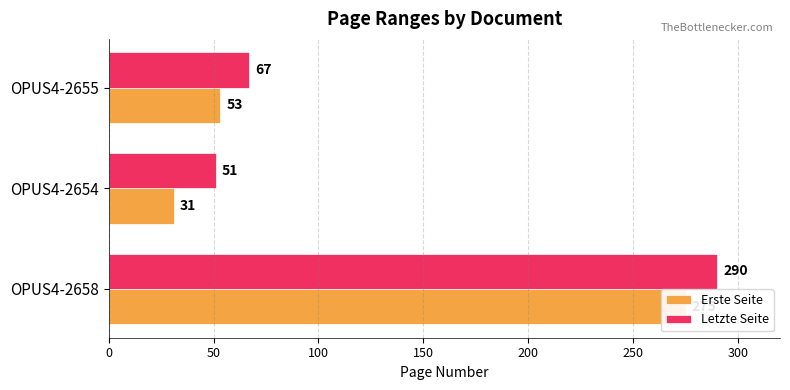

What is the difference between the Erste Seite values at OPUS4-2658 and OPUS4-2654?

244